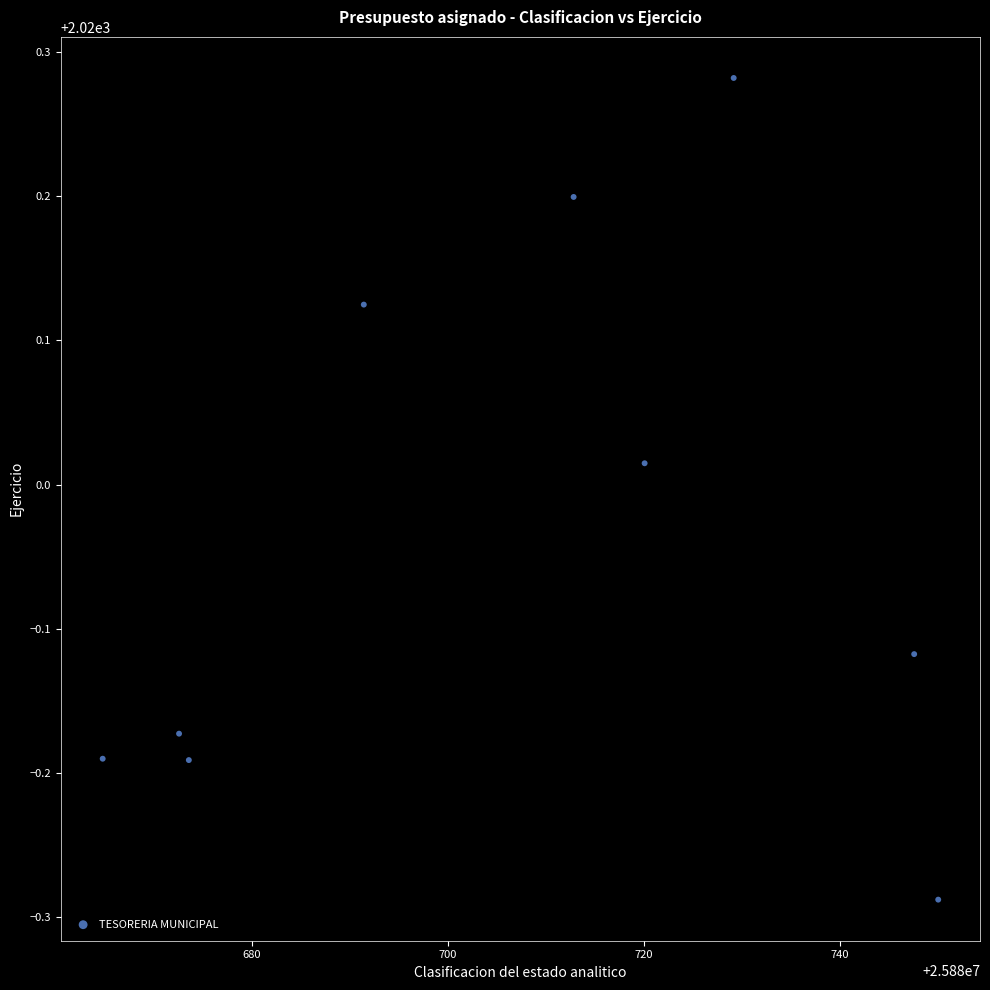

What is the range of X values (max minus min)?

85.3